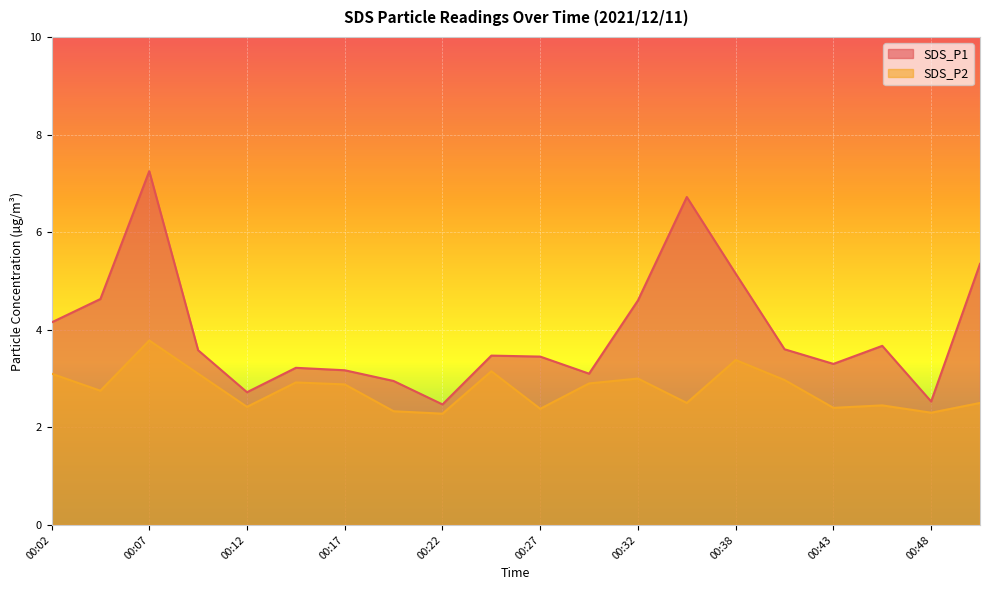

What is the minimum value shown in the chart?

2.3